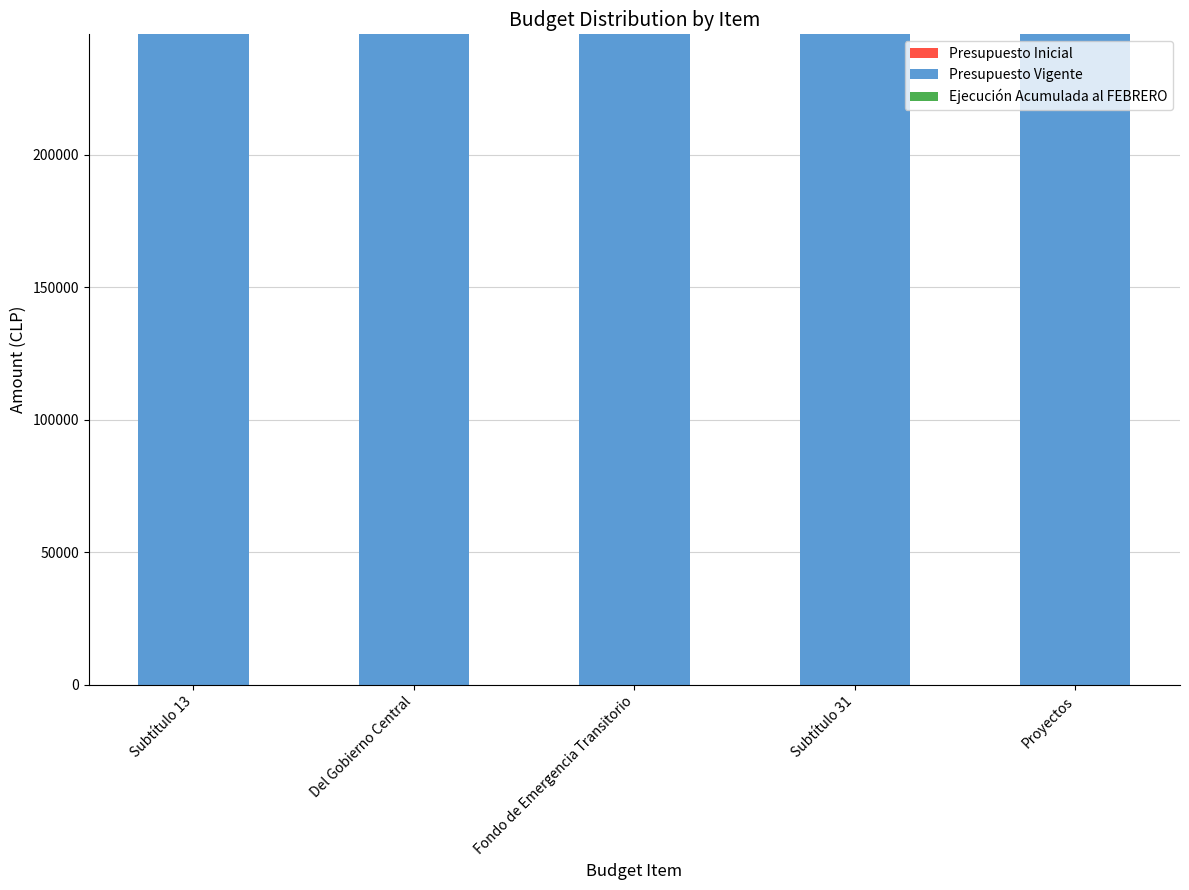

Reading left to right, extract all data points from this chart.

Presupuesto Inicial: Subtítulo 13=0	Del Gobierno Central=0	Fondo de Emergencia Transitorio=0	Subtítulo 31=0	Proyectos=0
Presupuesto Vigente: Subtítulo 13=245400	Del Gobierno Central=245400	Fondo de Emergencia Transitorio=245400	Subtítulo 31=245400	Proyectos=245400
Ejecución Acumulada al FEBRERO: Subtítulo 13=0	Del Gobierno Central=0	Fondo de Emergencia Transitorio=0	Subtítulo 31=0	Proyectos=0